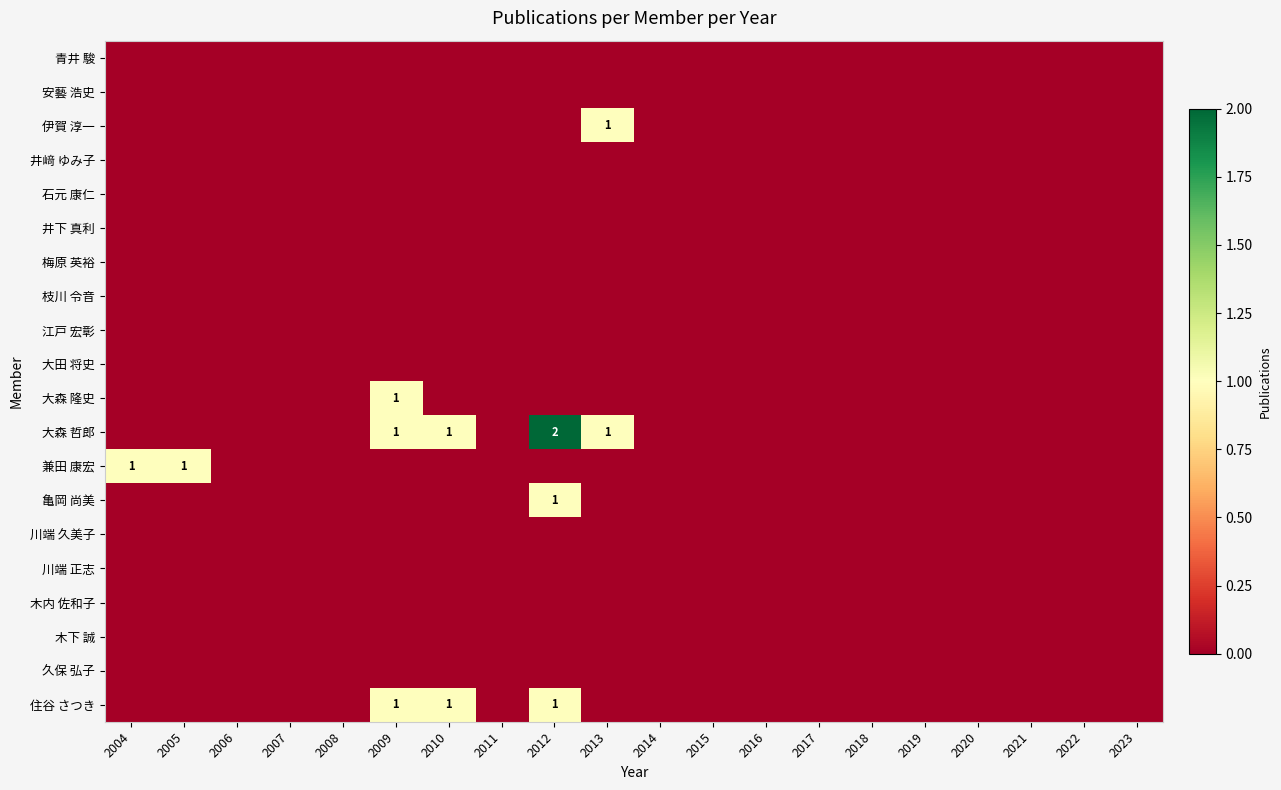

The 兼田 康宏 series shows 1 at 2005. True or false?

True